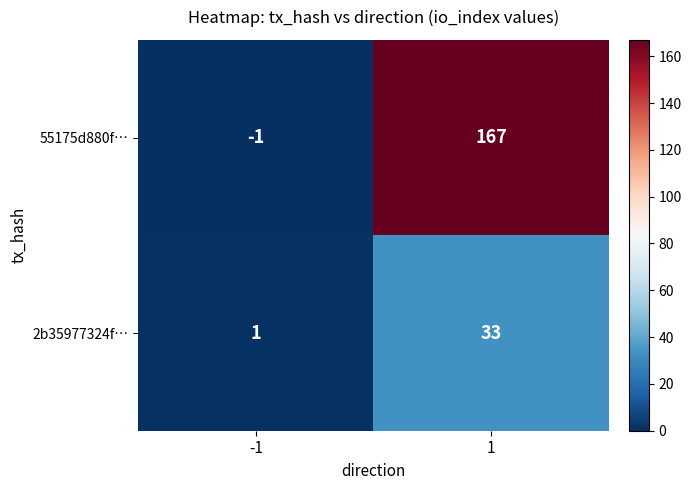

Count the number of data series in this chart.

2